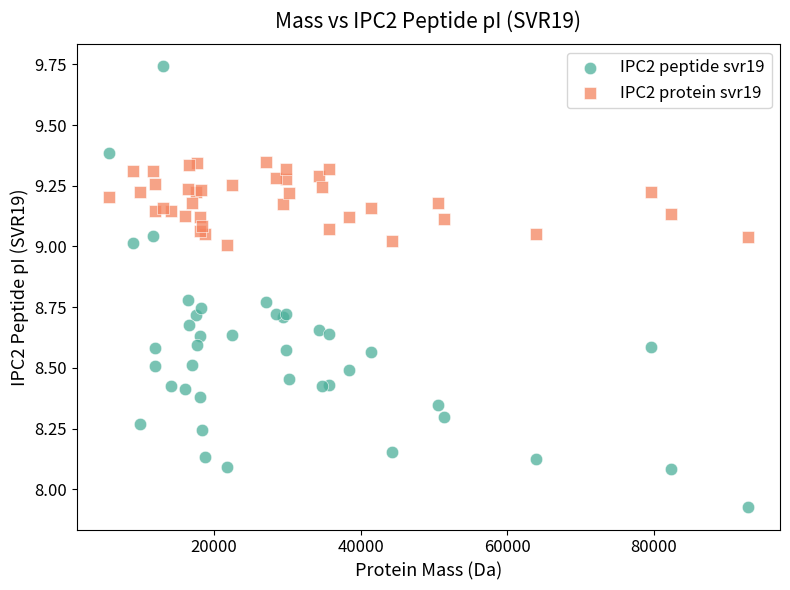

What are all the series names shown in the legend?

IPC2 peptide svr19, IPC2 protein svr19